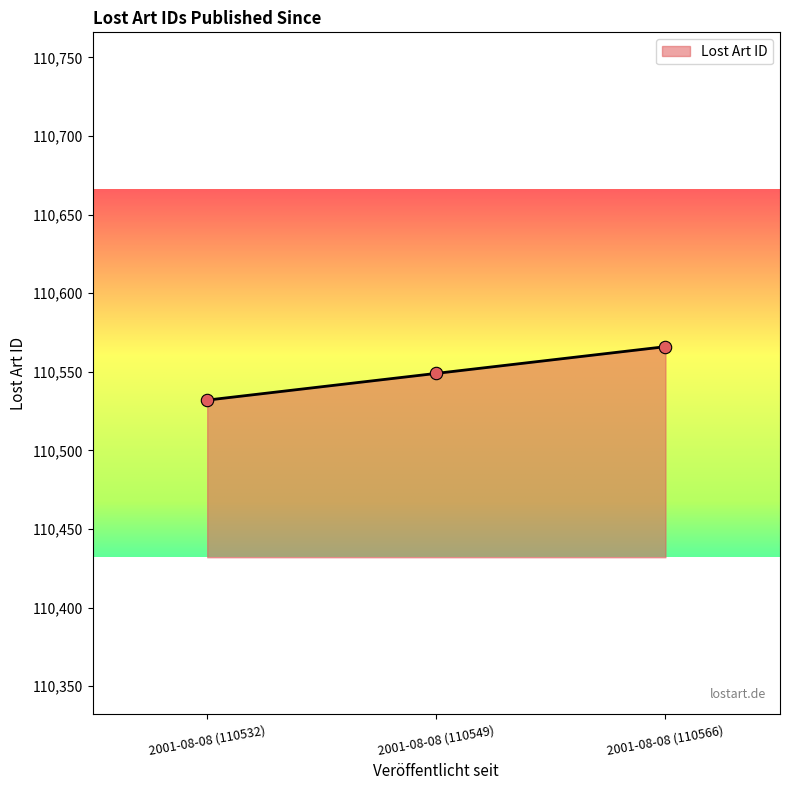

What is the ratio of the value at 2001-08-08 (110532) to the value at 2001-08-08 (110549)?

1.0